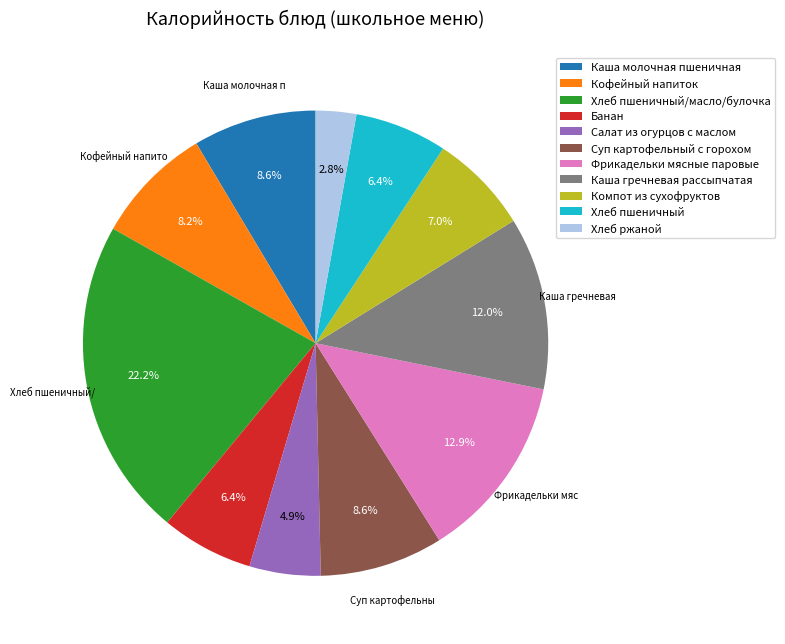

Is it true that Банан is 6% of the pie?

True